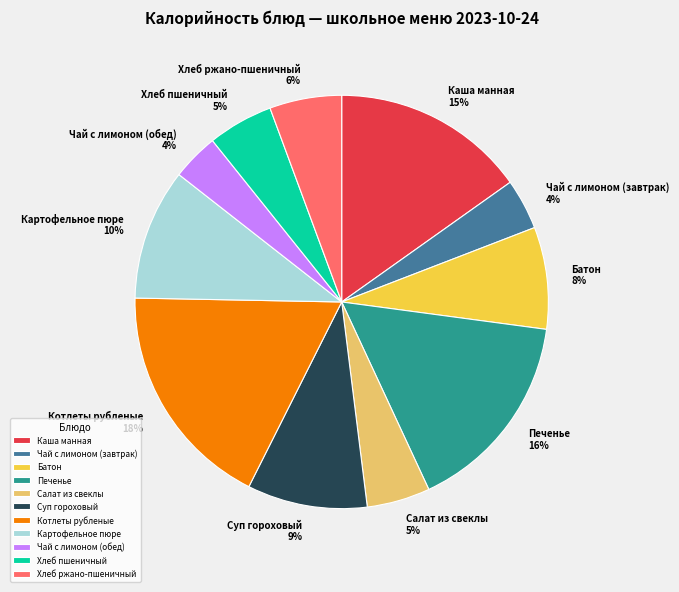

Does any single category account for the majority?

No